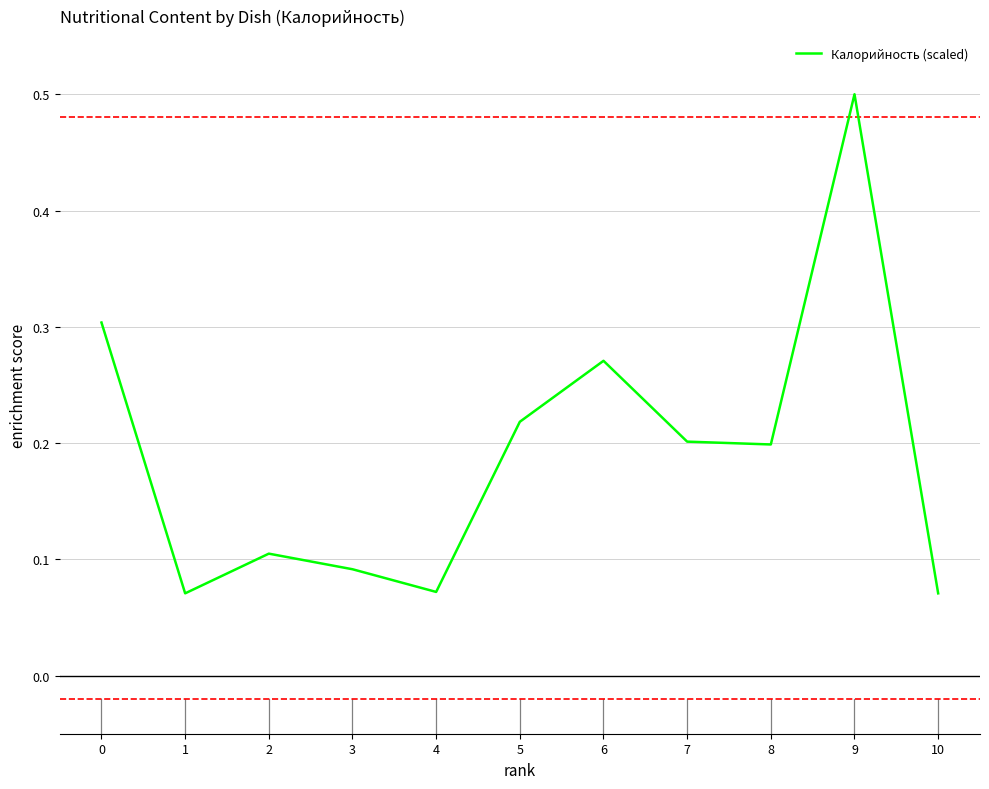

Where is the first local minimum?

1